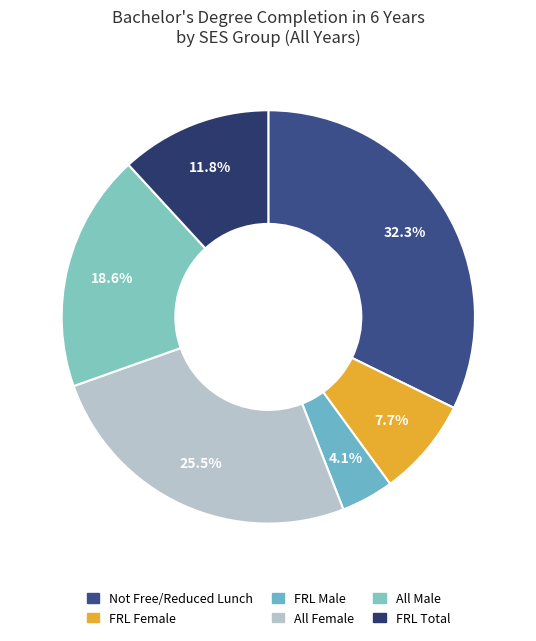

How many slices are in this pie chart?

6